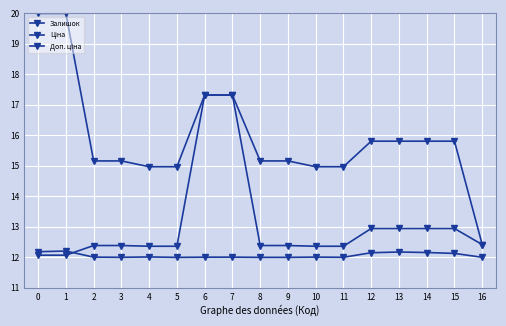

At which label does Доп. ціна reach its minimum?

16